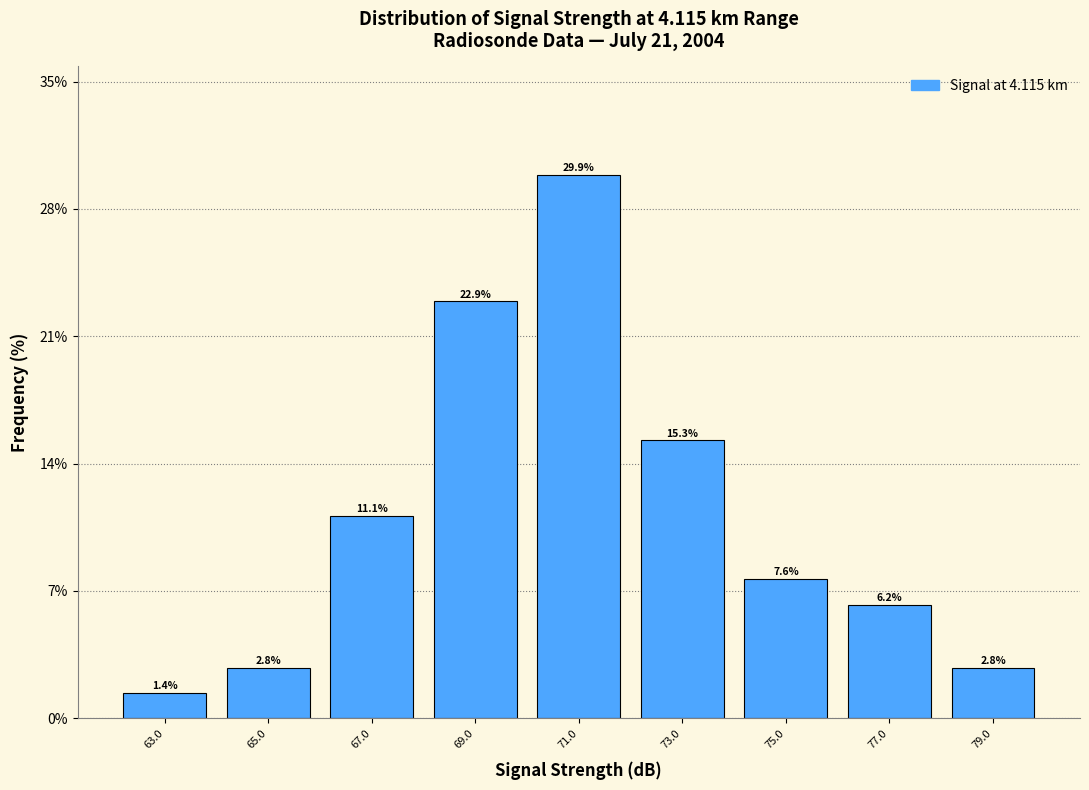

Reading left to right, transcribe this chart: for each bar, give the range it covers on the x-axis and its height.

62 to 64: 1.4
64 to 66: 2.8
66 to 68: 11.1
68 to 70: 22.9
70 to 72: 29.9
72 to 74: 15.3
74 to 76: 7.6
76 to 78: 6.2
78 to 80: 2.8